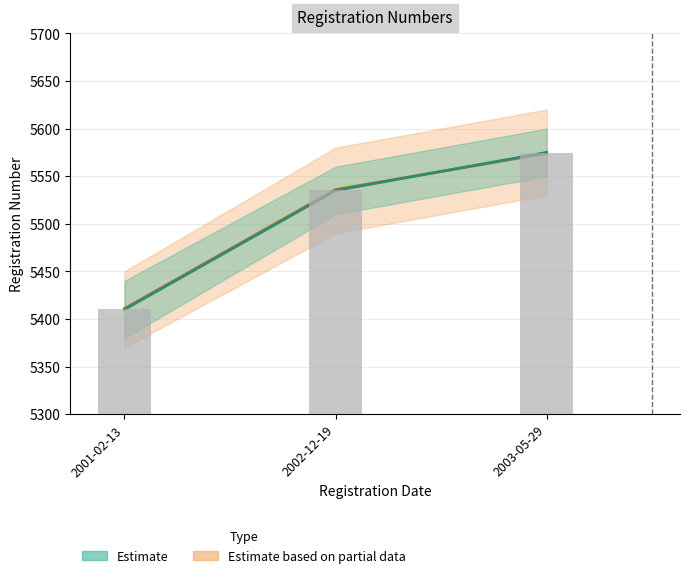

What is the difference between the maximum and minimum values?

163